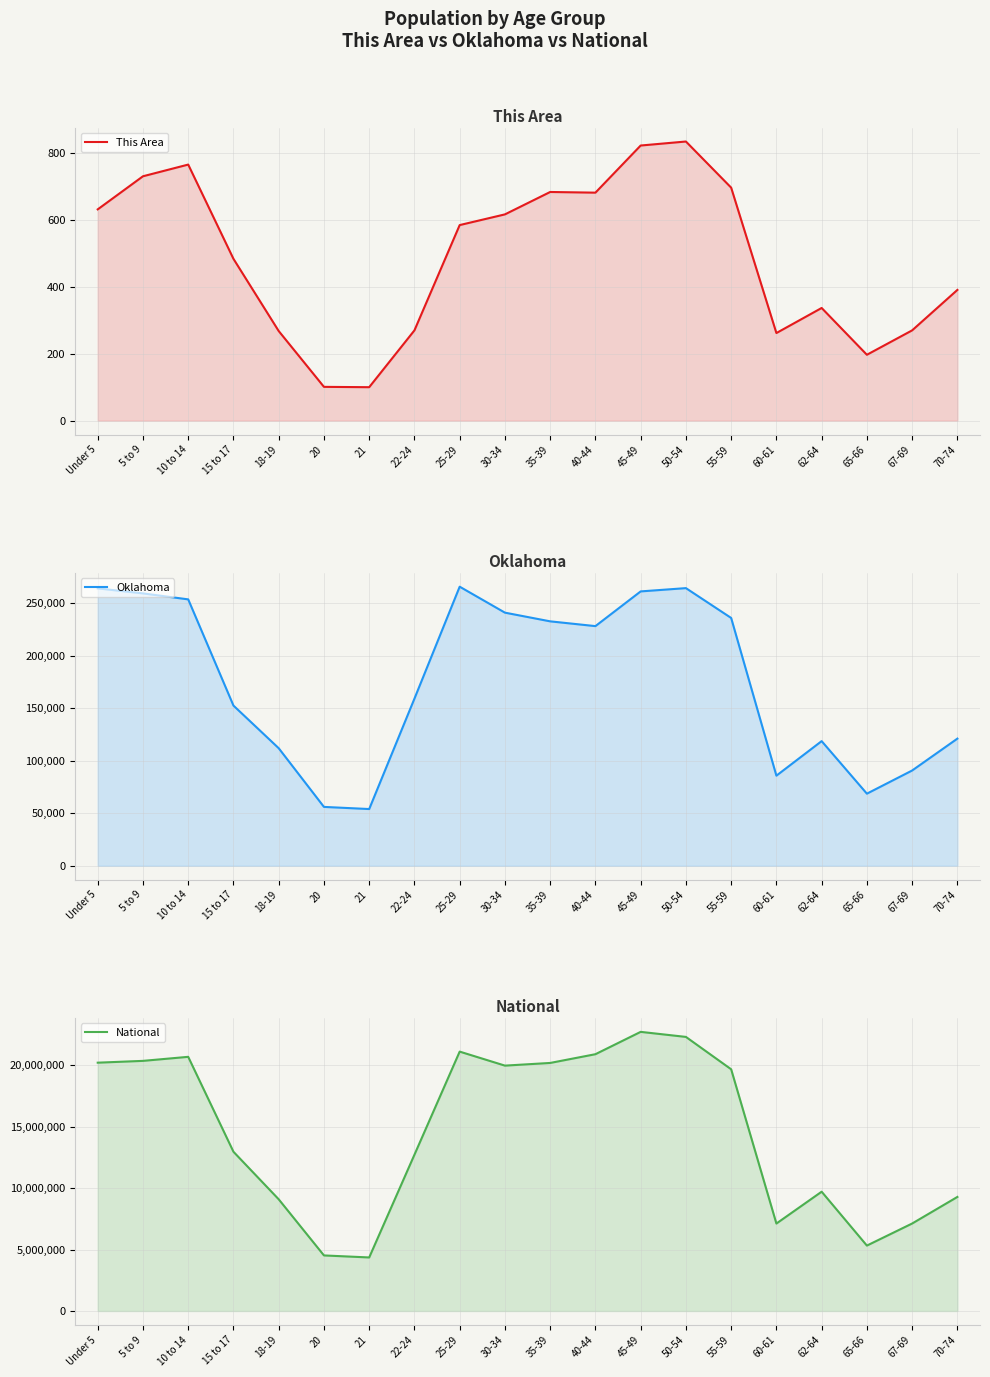

What is the difference between the maximum and second lowest values in the This Area series?

734